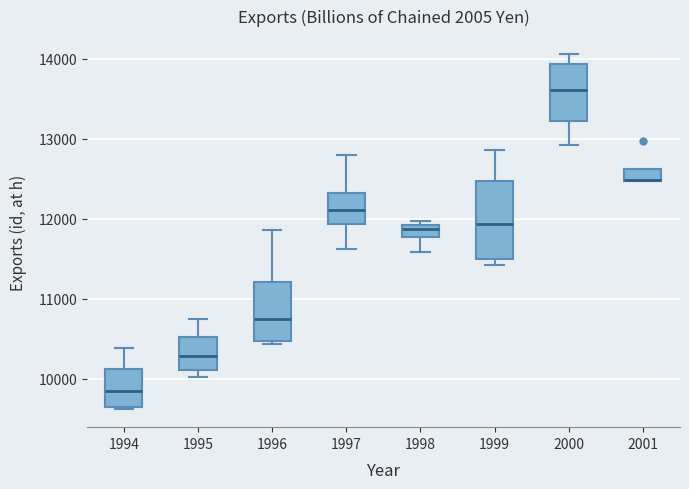

Comparing the boxes themselves (not the whiskers), which one is the tallest?

1999